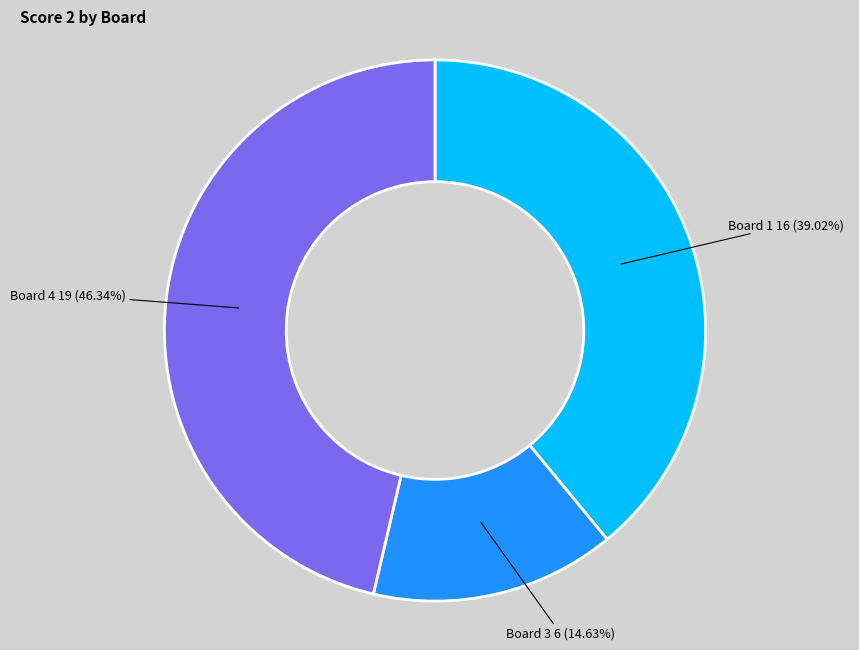

Is there any slice that represents more than half of the pie?

No